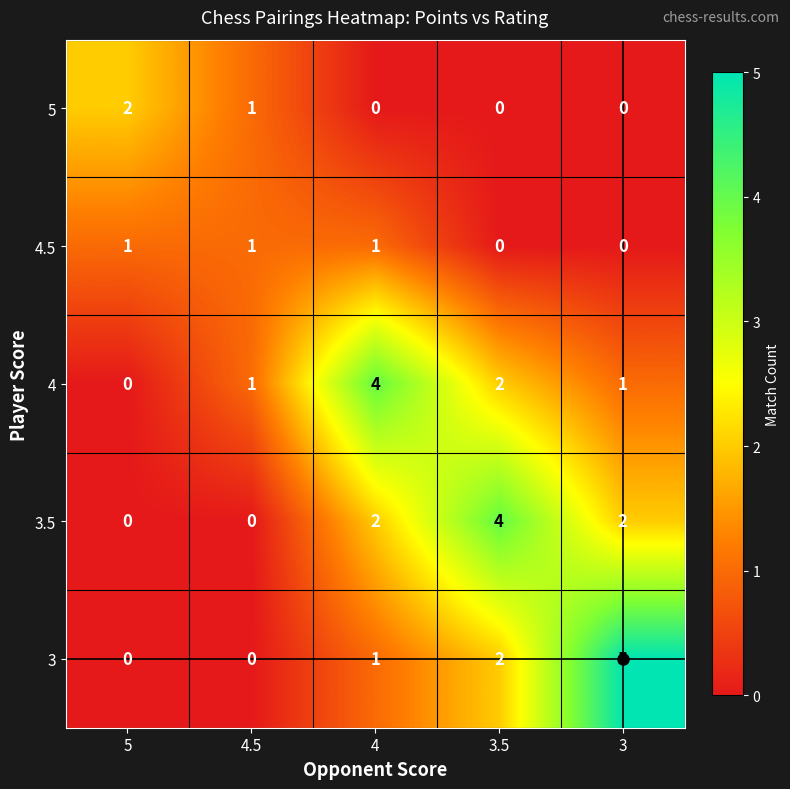

The value of 3 at 4 is 2. True or false?

False